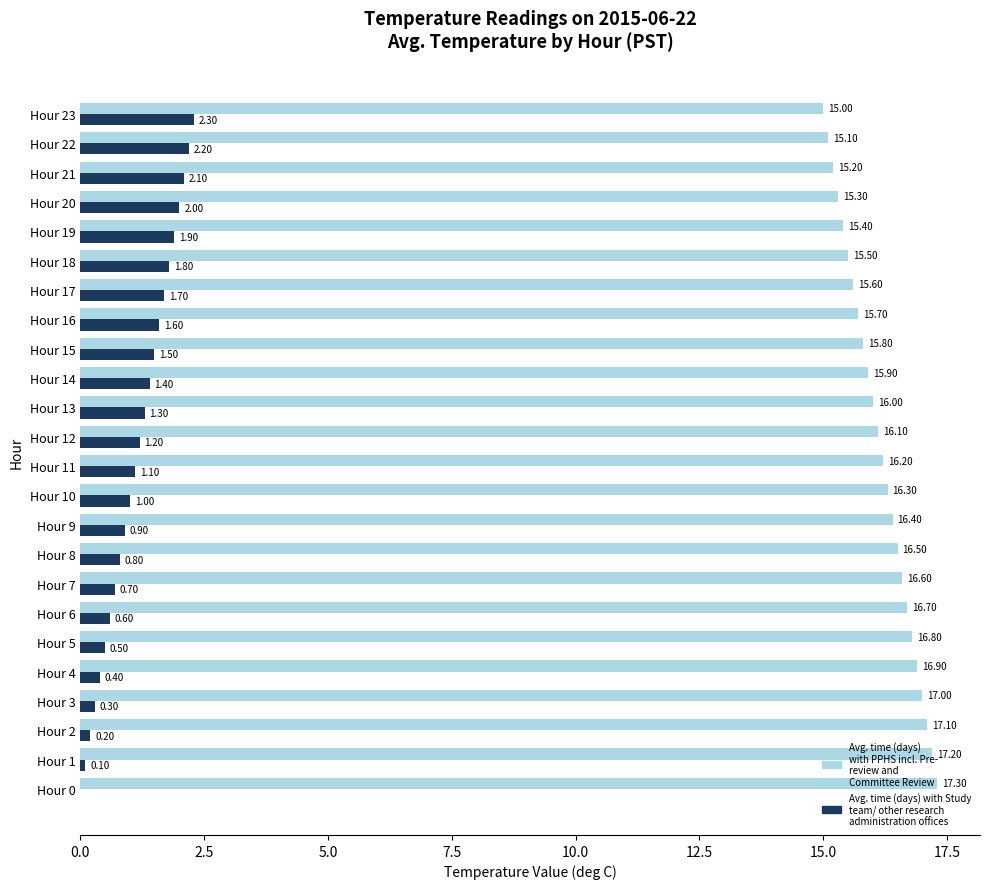

What is the total value across all series at Hour 3?

17.3